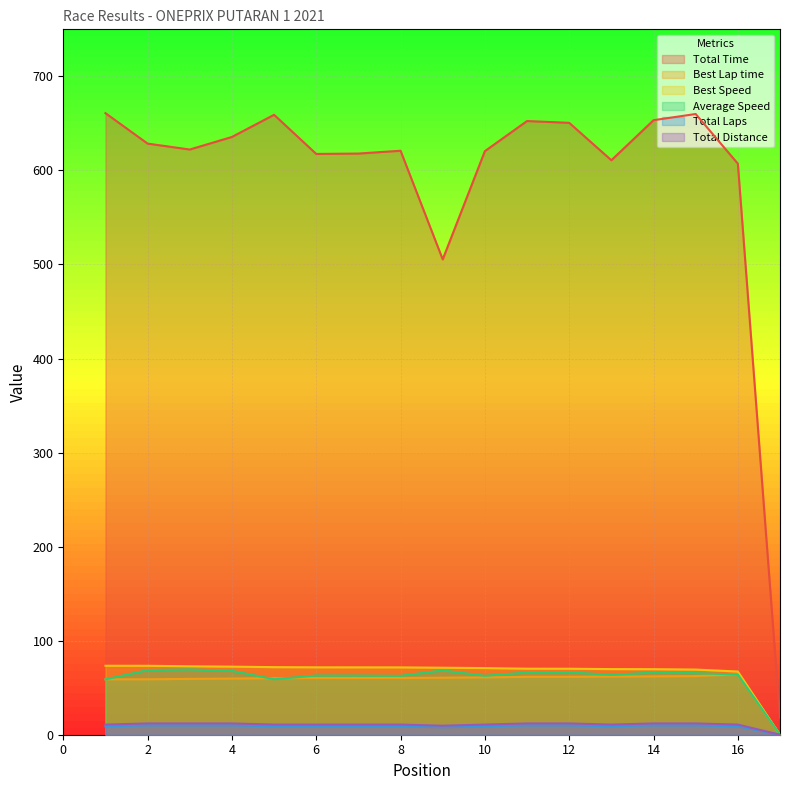

True or false: Average Speed and Best Speed cross at least once.

False